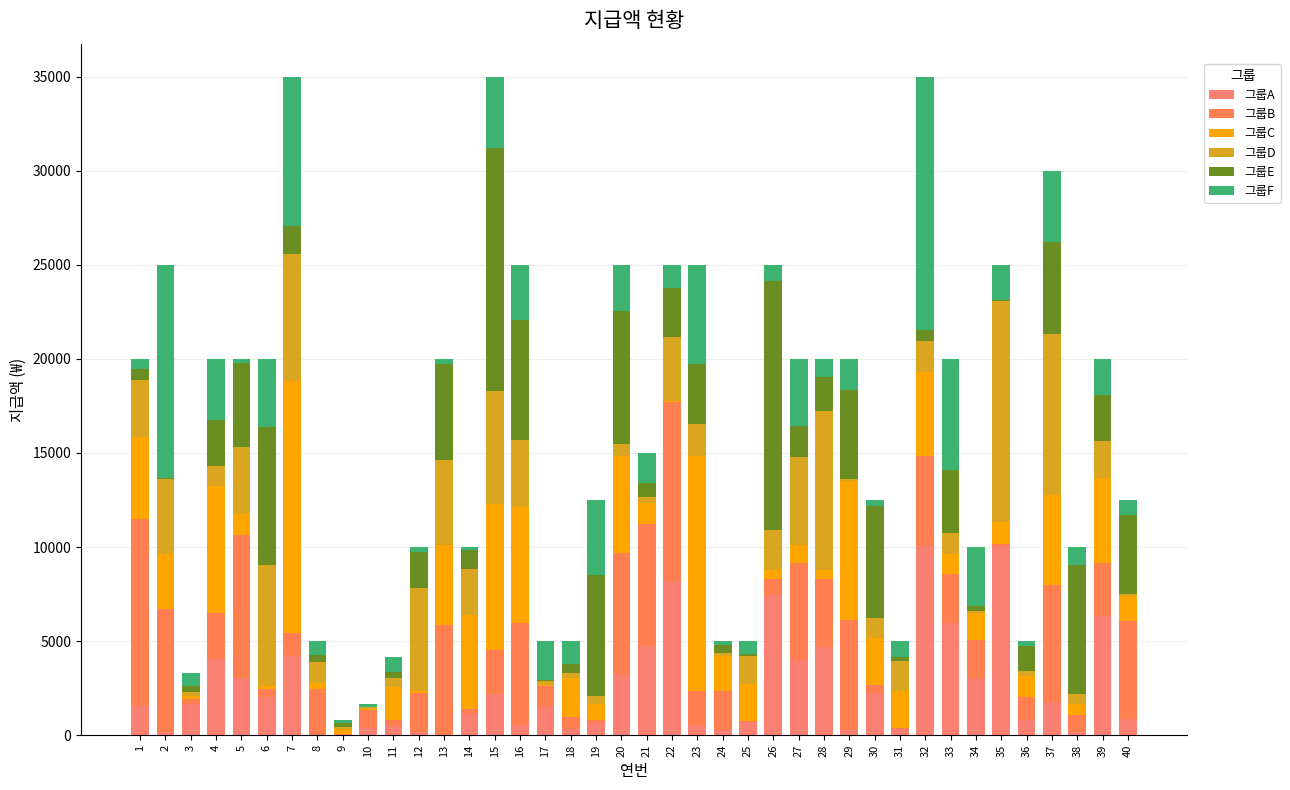

Are the bars horizontal?

No